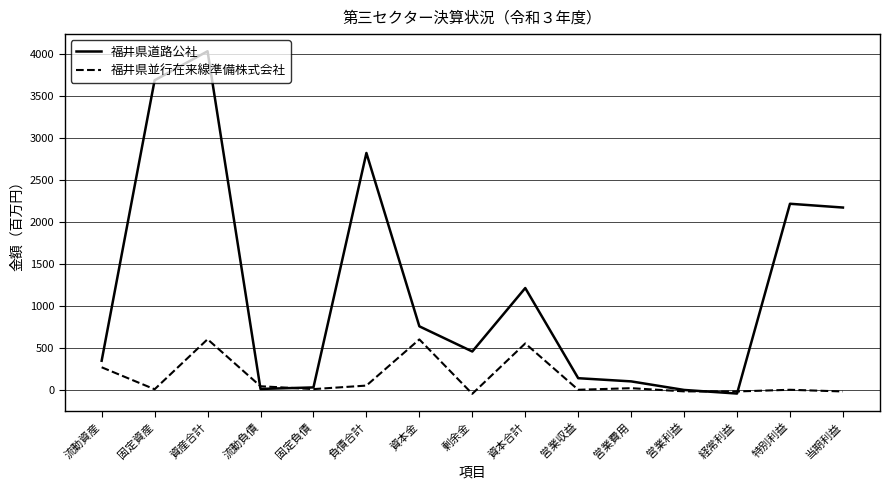

Which series has the largest total across all categories?

福井県道路公社